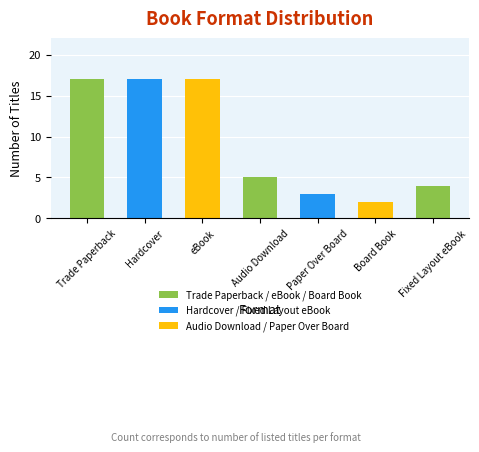

At which category does the chart reach its minimum across all series?

Board Book